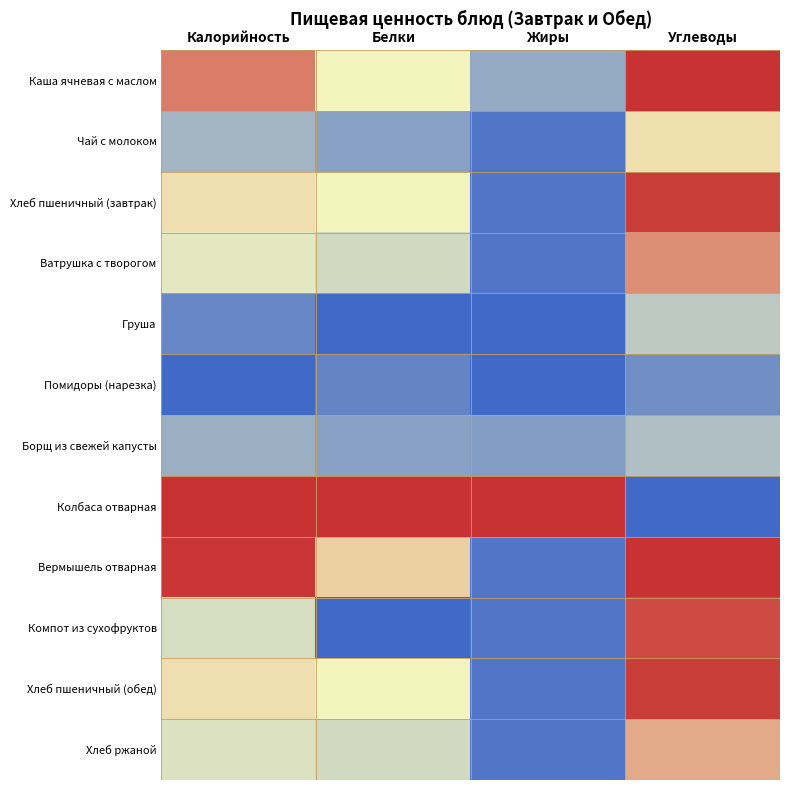

Which series has the widest spread of values?

Колбаса отварная